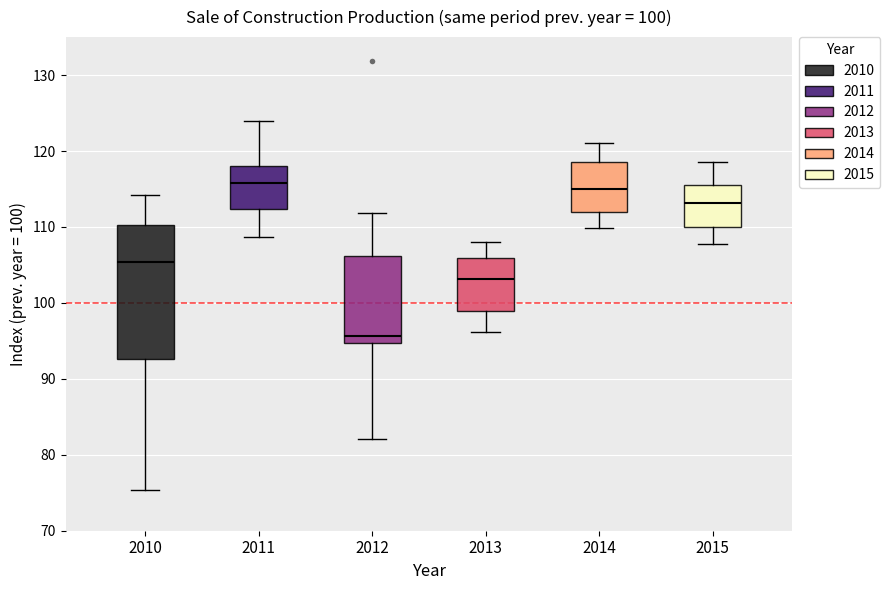

Comparing the boxes themselves (not the whiskers), which one is the tallest?

2010